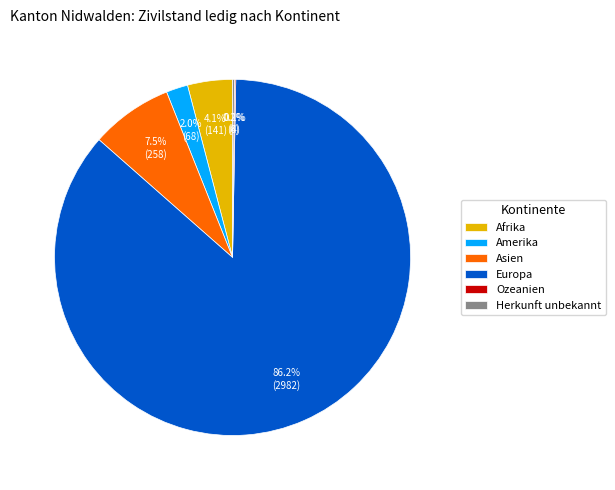

To the nearest percent, what is the difference between the largest and smallest slice percentages?

86%